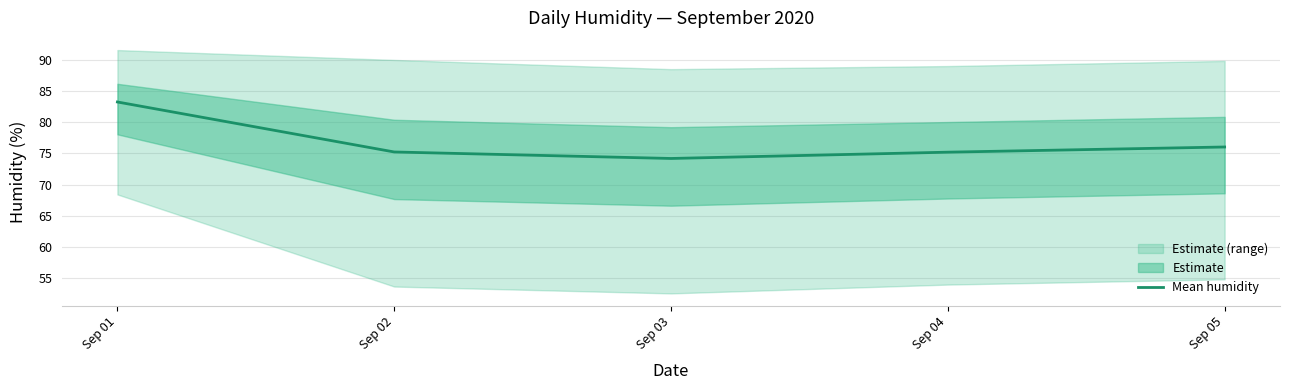

The chart shows a value of 125.5 at Sep 04. True or false?

False